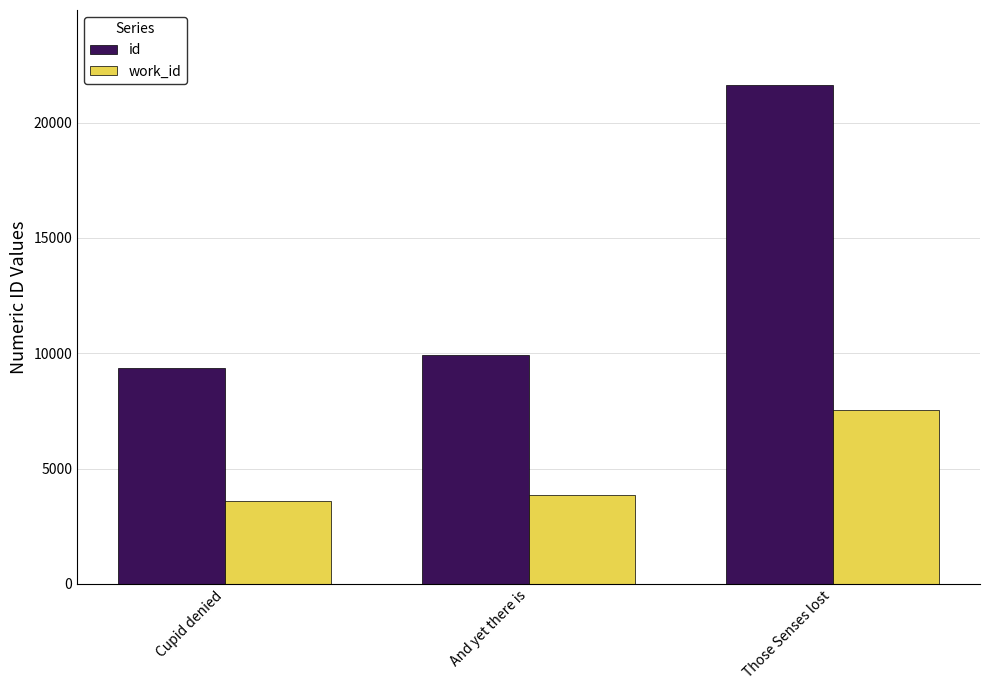

At which label is id closest to 15498?

And yet there is